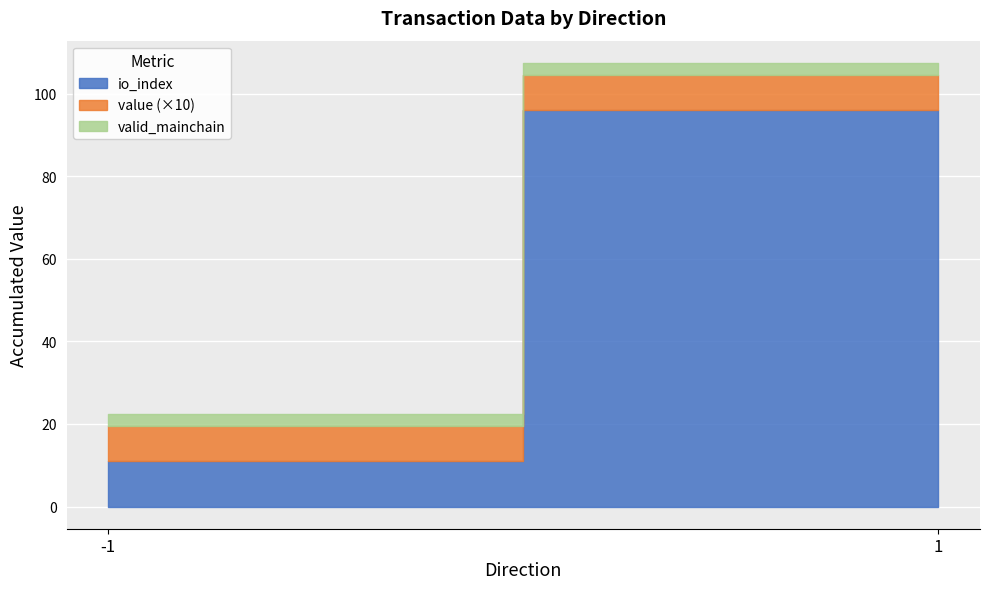

True or false: valid_mainchain and io_index intersect in this chart.

False